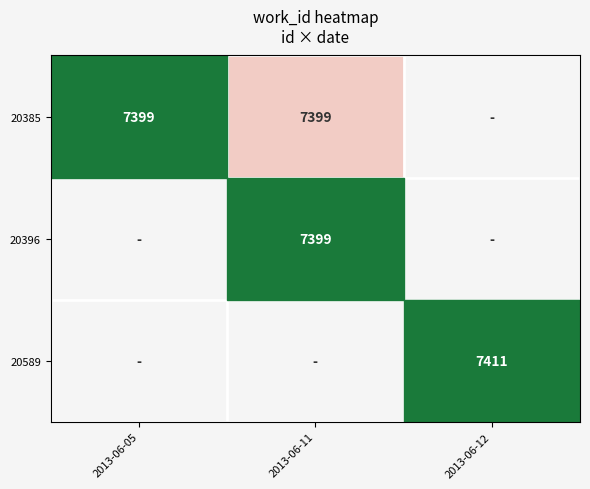

The 20385 series shows 7399 at 2013-06-05. True or false?

True